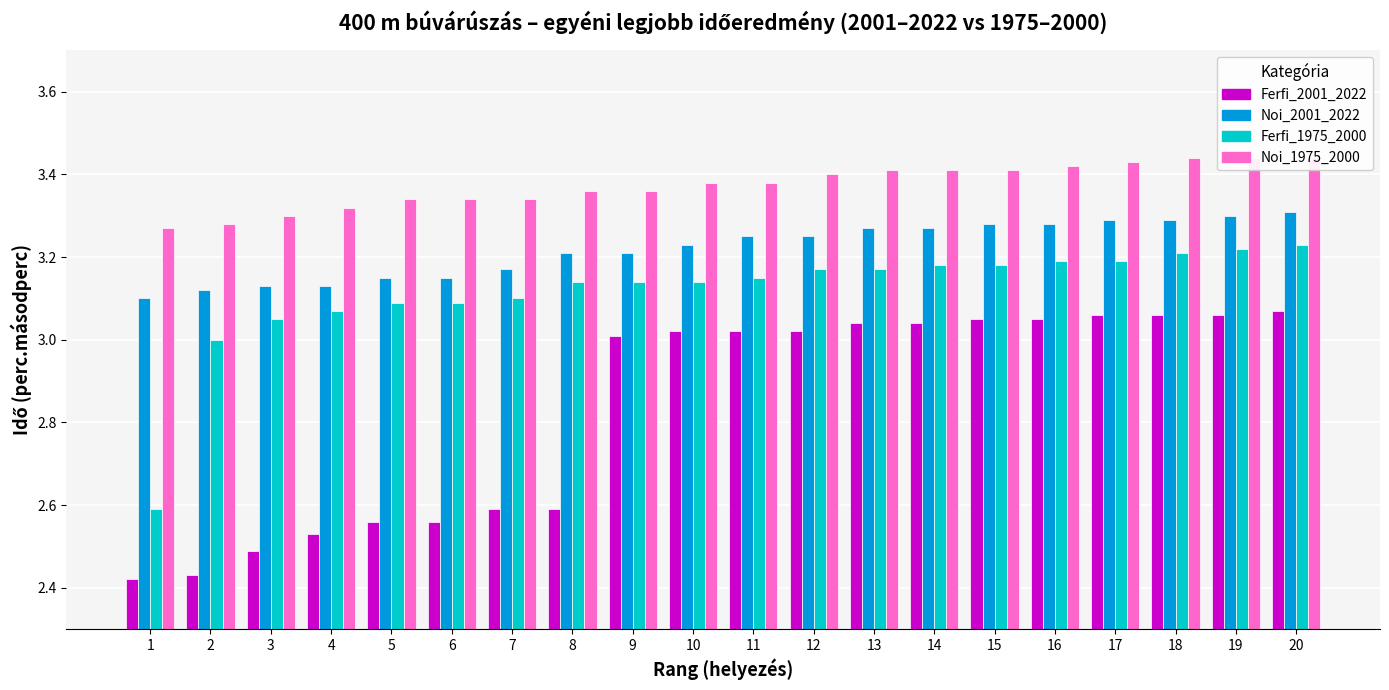

At which label is Ferfi_1975_2000 closest to 2?

1